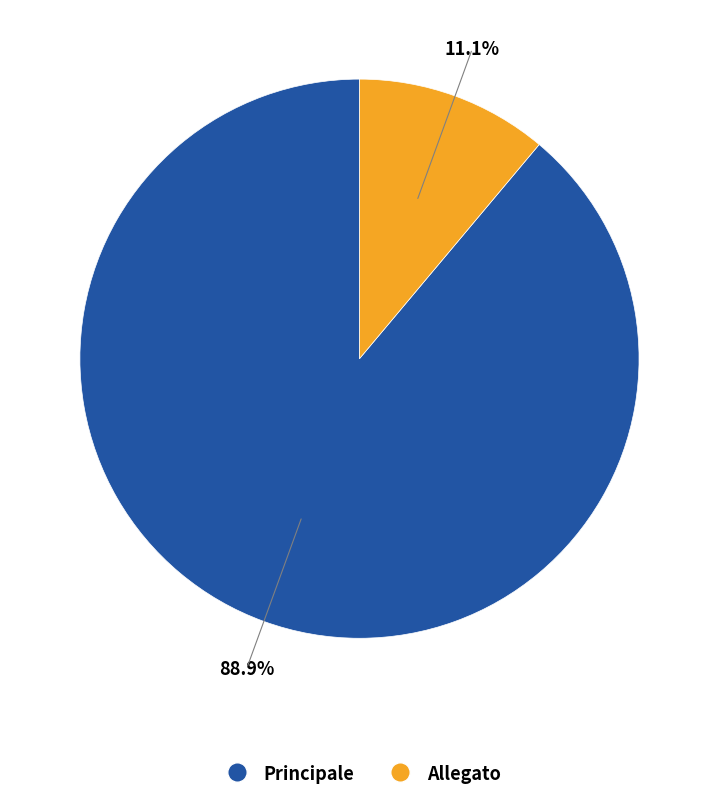

To the nearest percent, what is the difference between the largest and smallest slice percentages?

78%